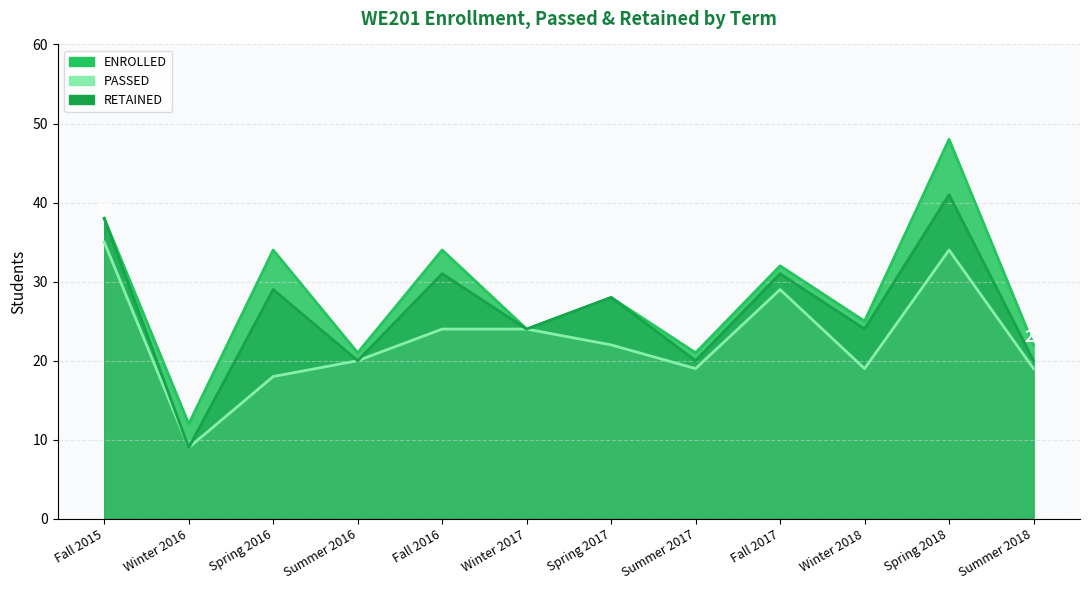

What is the minimum value for PASSED?

9